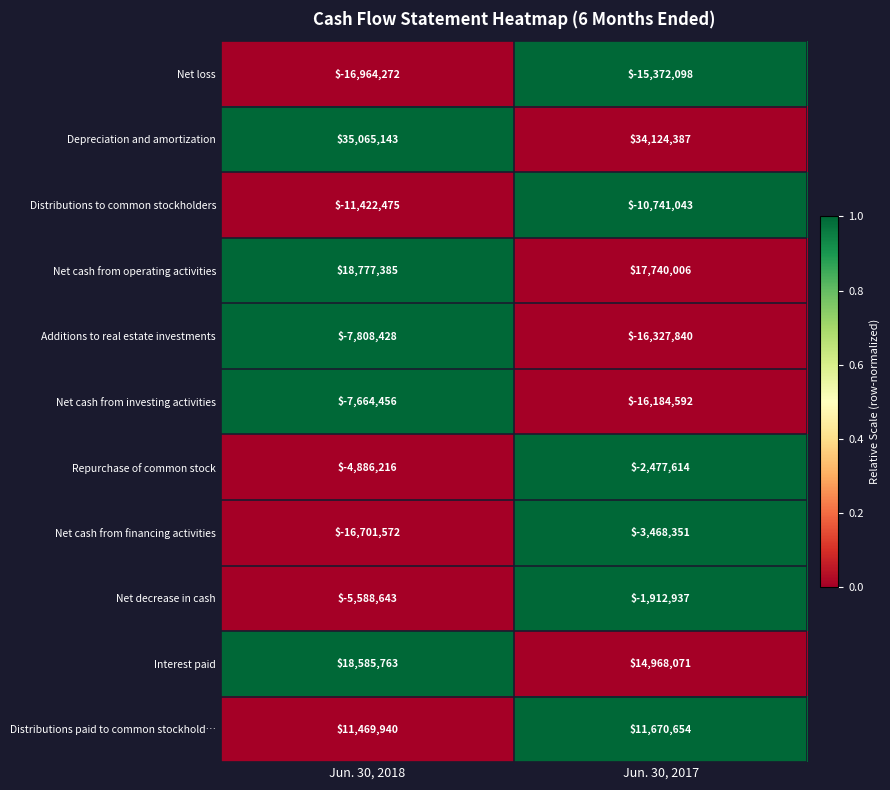

Rank the categories by Distributions paid to common stockhold… value from highest to lowest.

Jun. 30, 2017, Jun. 30, 2018